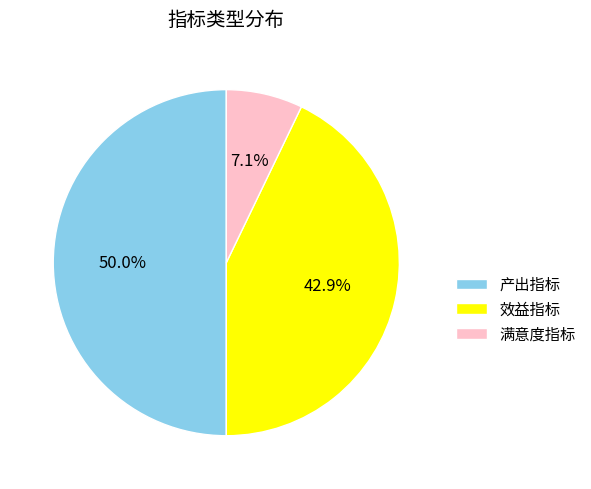

To the nearest percent, what percentage of the pie is 产出指标?

50%